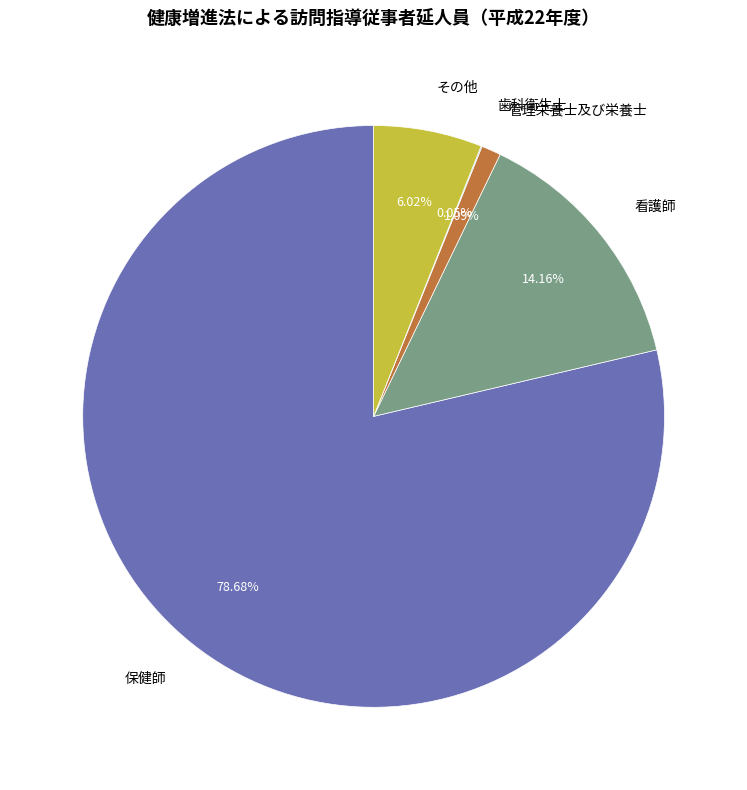

Which slice represents more than half of the pie?

保健師